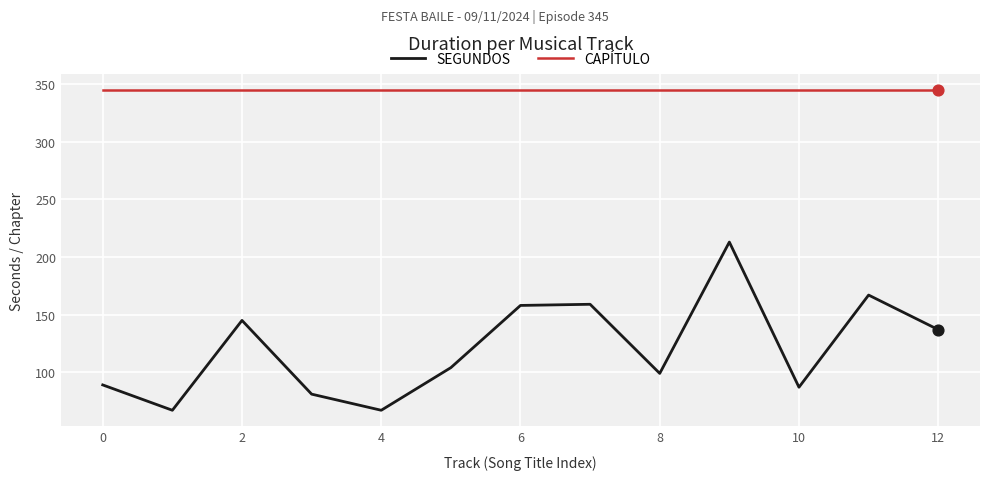

What are all the series names shown in the legend?

SEGUNDOS, CAPÍTULO